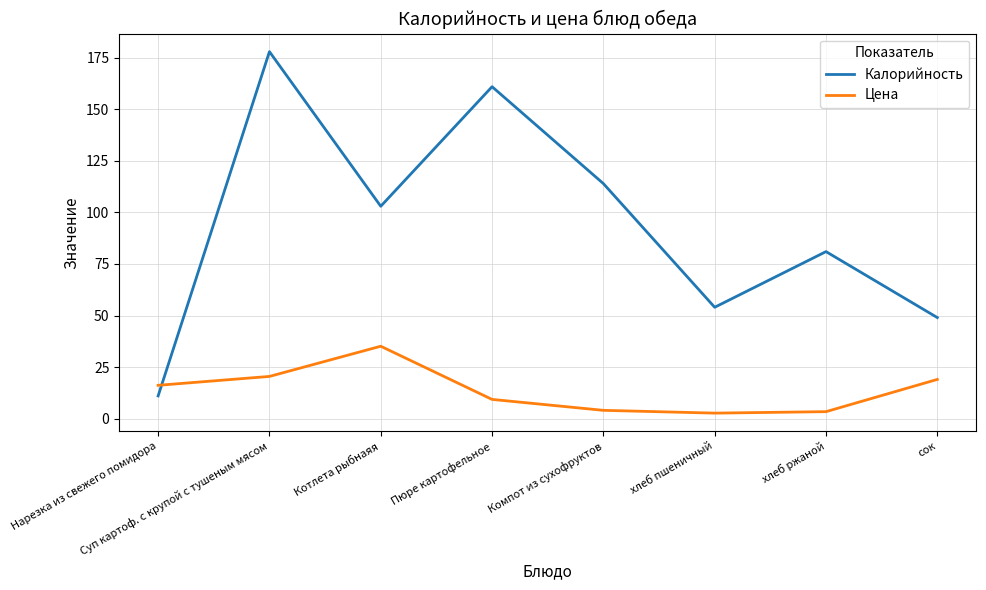

How many lines are shown in the chart?

2